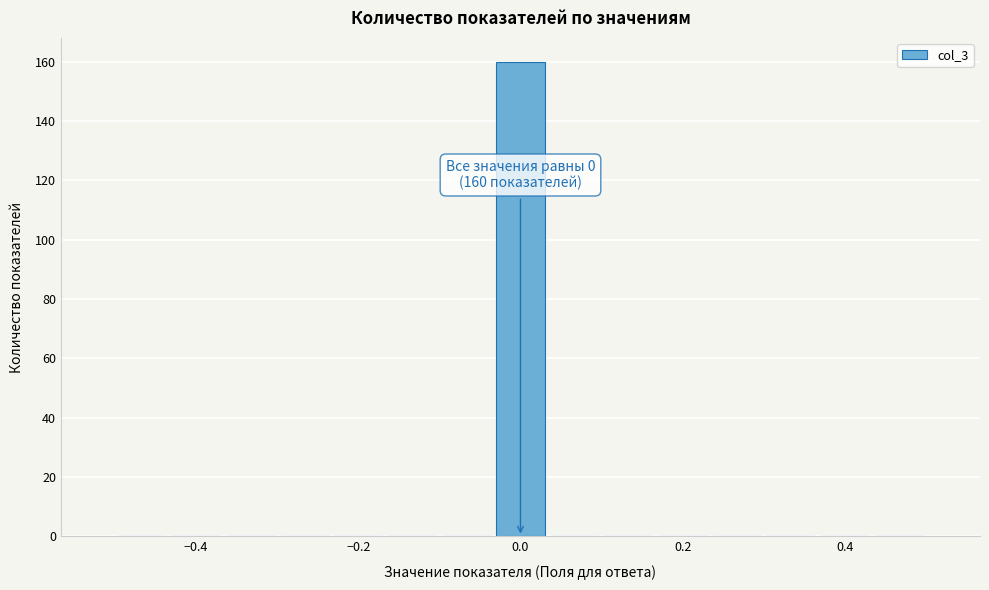

Read against the x-axis, roughly where is the centre of the tallest bar?

0.00